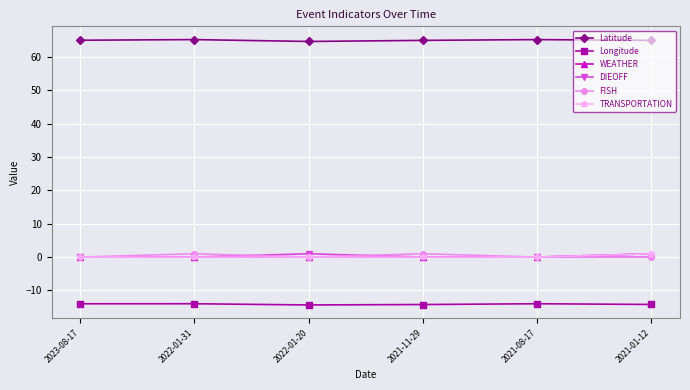

Rank the series by their maximum value, from lowest to highest.

Longitude, WEATHER, DIEOFF, FISH, TRANSPORTATION, Latitude